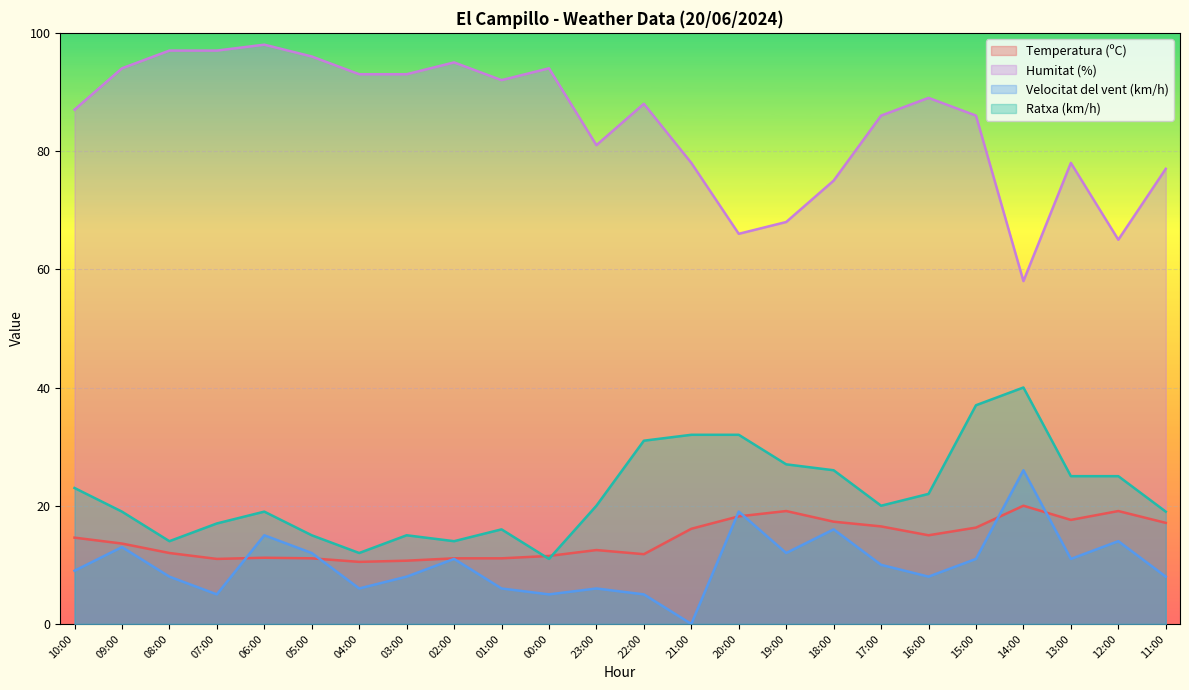

Is it true that Velocitat del vent (km/h) equals 12.0 at 05:00?

True